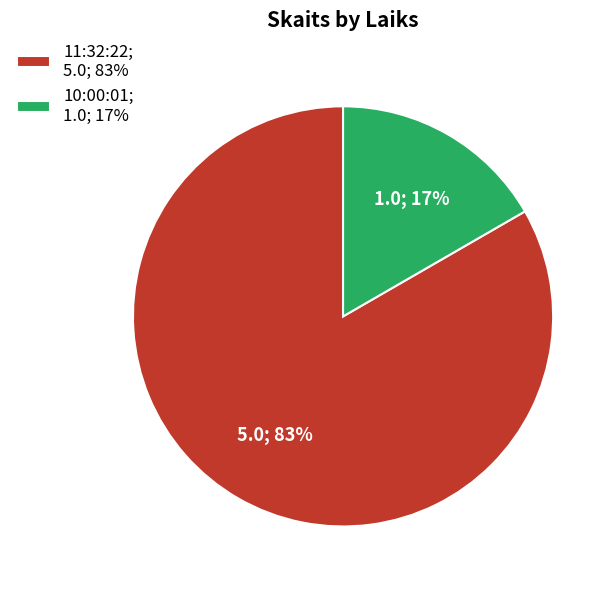

Which has a higher value, 11:32:22 or 10:00:01?

11:32:22